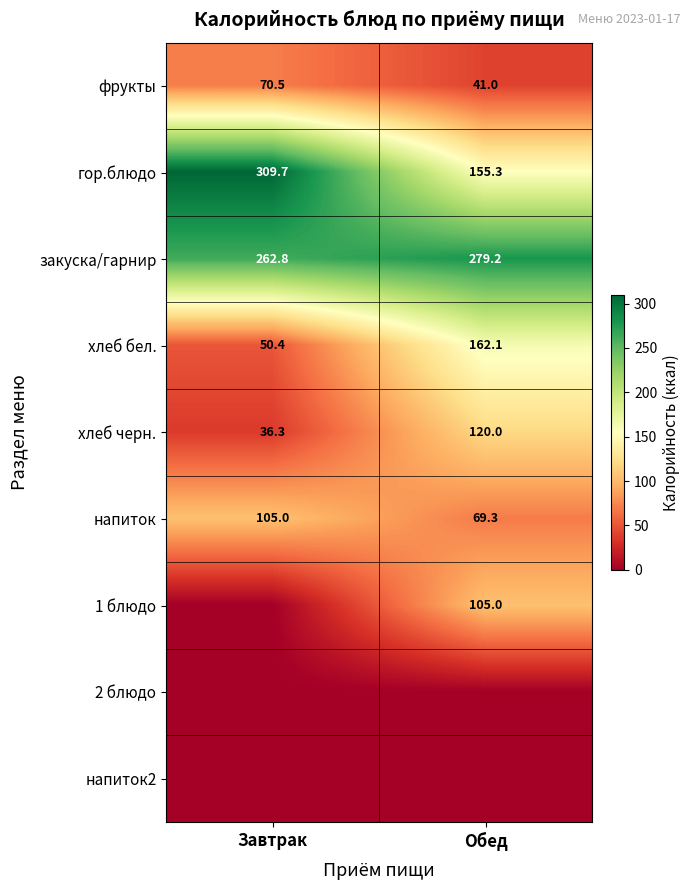

What is the sum of all хлеб черн. values?

156.3